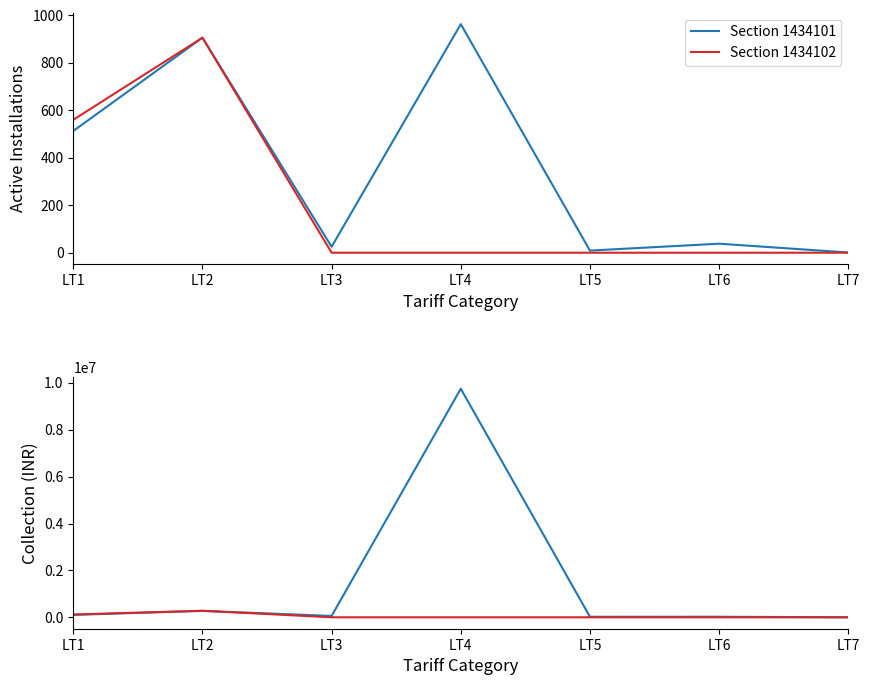

Rank the categories by Section 1434101 value from lowest to highest.

LT7, LT5, LT3, LT6, LT1, LT2, LT4